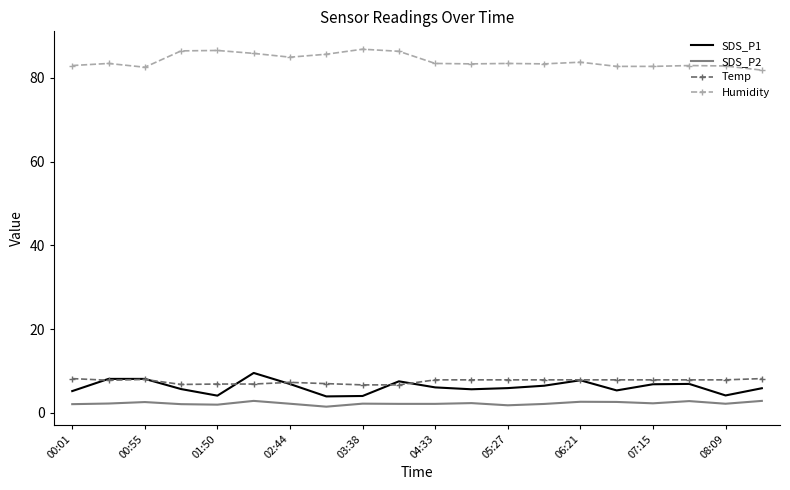

True or false: SDS_P2 and Humidity intersect in this chart.

False